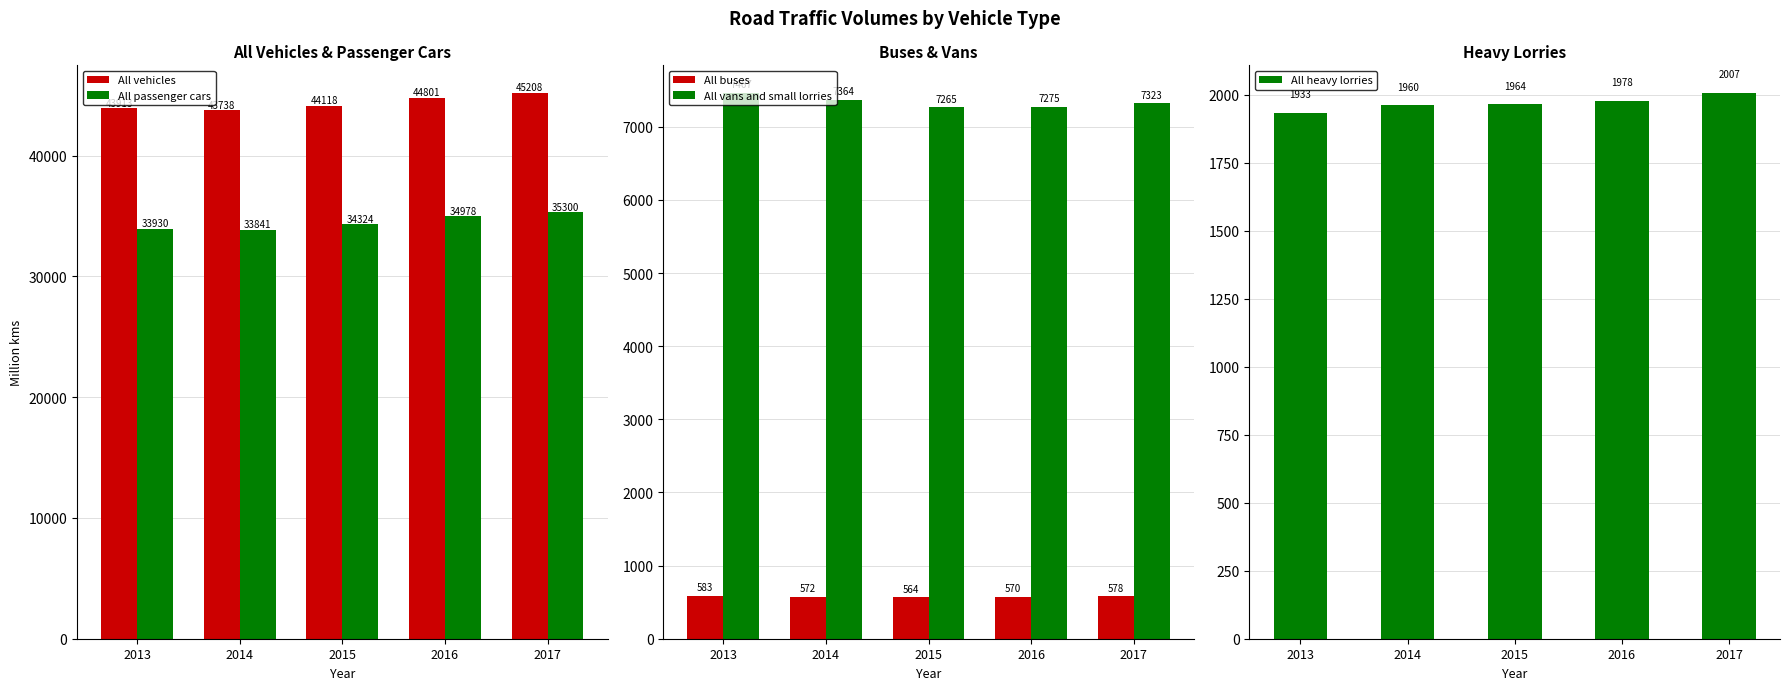

Reading left to right, list all the values displayed in this chart.

All vehicles: 2013=43913.1	2014=43738.2	2015=44118.0	2016=44801.2	2017=45207.8
All passenger cars: 2013=33930.5	2014=33841.1	2015=34324.1	2016=34977.9	2017=35300.5
All buses: 2013=583.1	2014=572.1	2015=564.3	2016=570.3	2017=577.5
All vans and small lorries: 2013=7466.6	2014=7364.4	2015=7265.4	2016=7275.2	2017=7322.7
All heavy lorries: 2013=1932.9	2014=1960.5	2015=1964.1	2016=1977.7	2017=2007.1